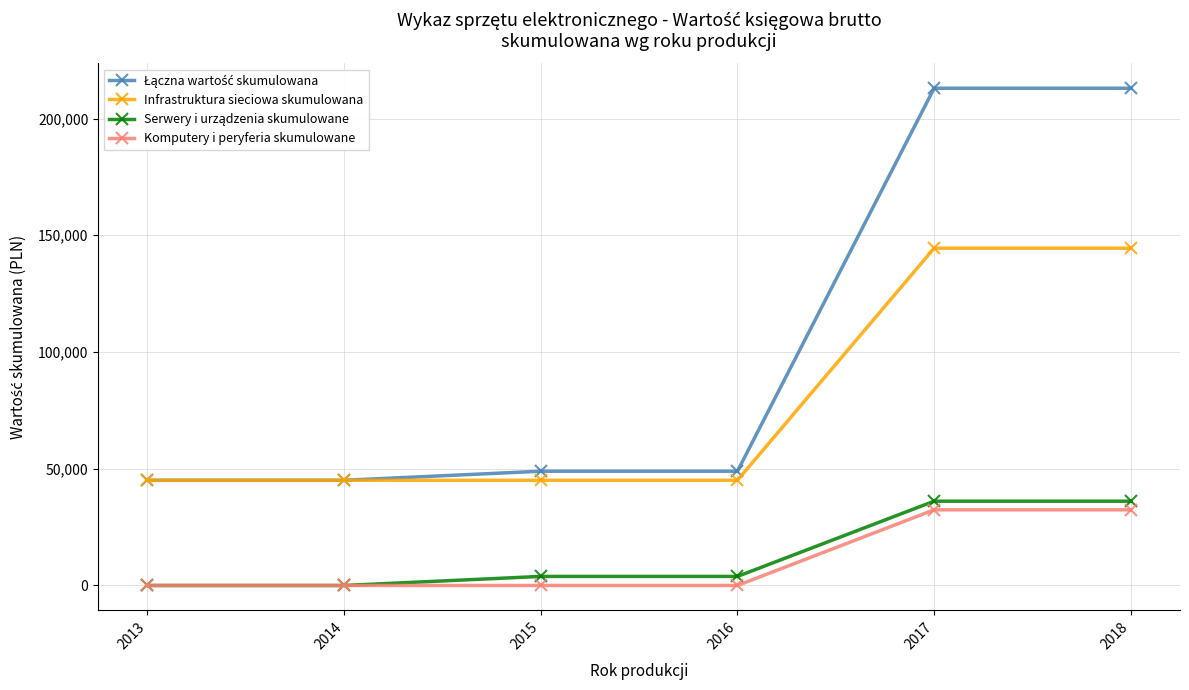

What is the greatest value displayed?

212982.5